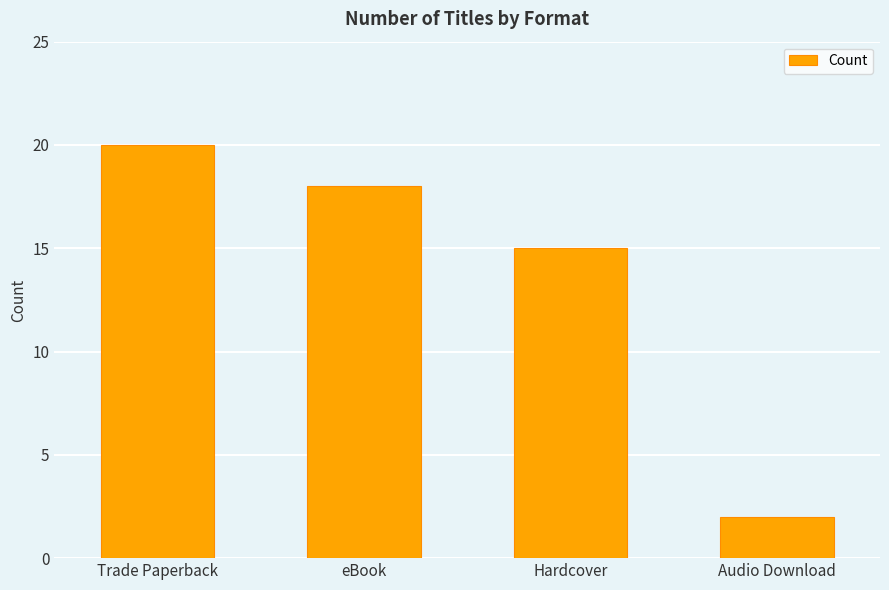

The value at eBook is 10. True or false?

False